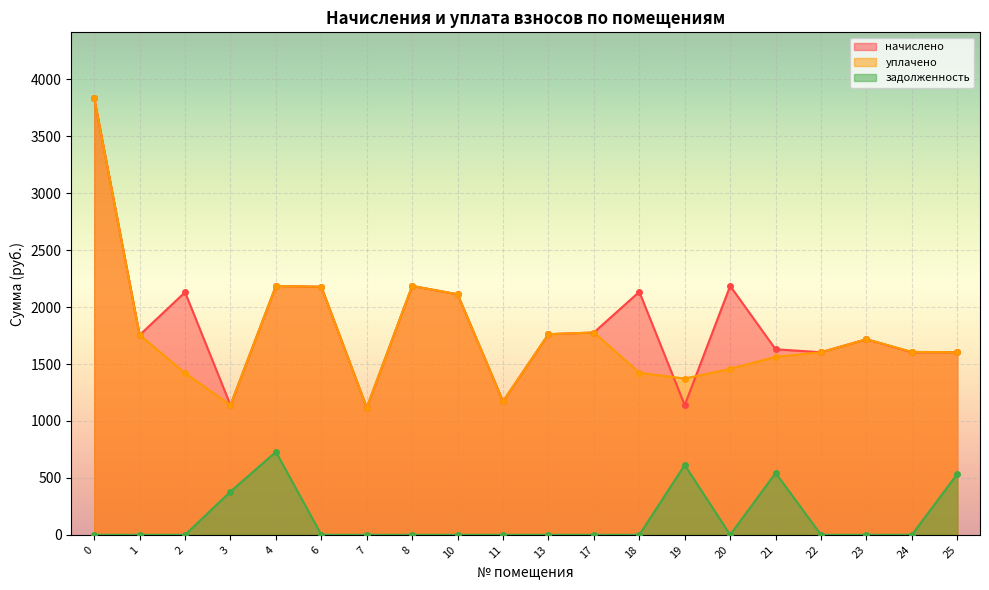

How many lines are shown in the chart?

3